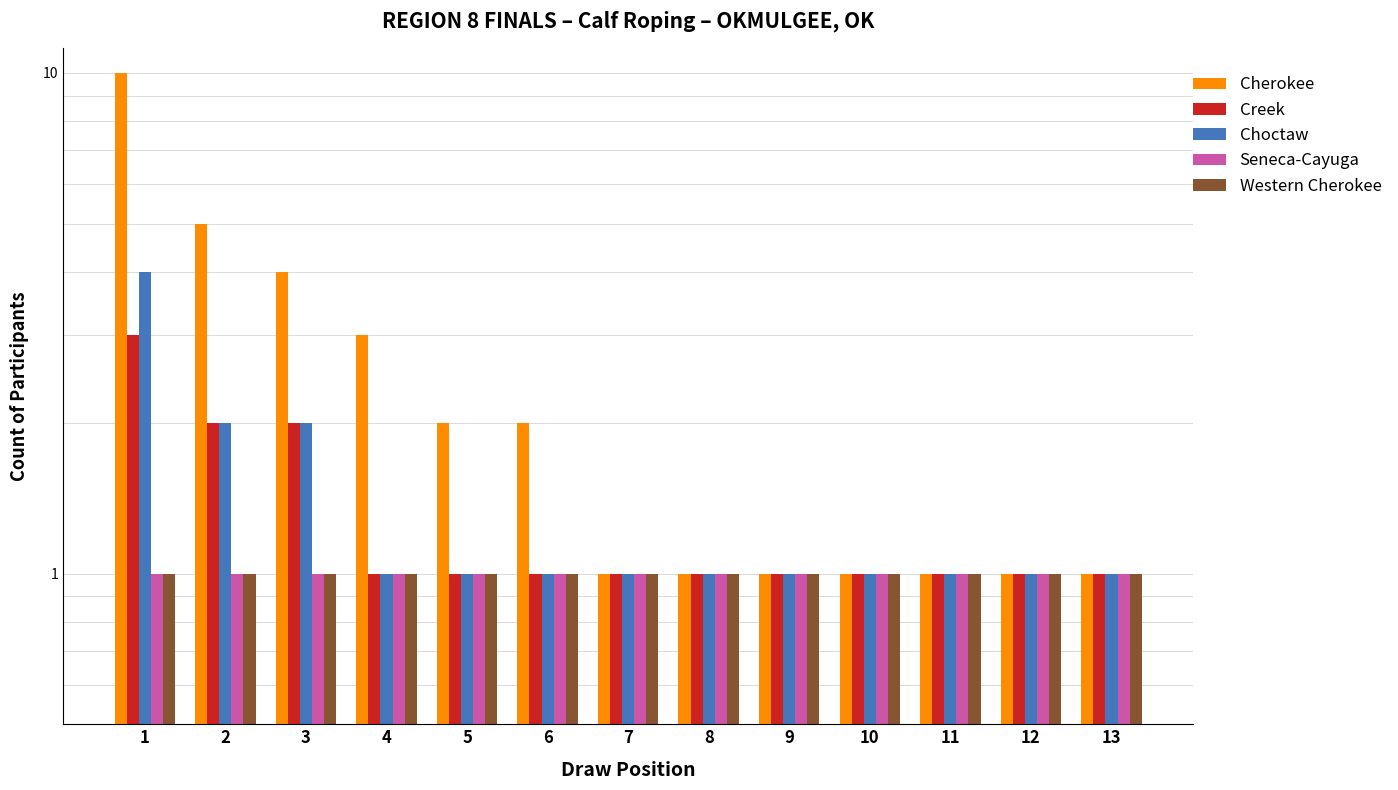

Reading right to left, extract all data points from this chart.

Cherokee: 1	1	1	1	1	1	1	2	2	3	4	5	10
Creek: 1	1	1	1	1	1	1	1	1	1	2	2	3
Choctaw: 1	1	1	1	1	1	1	1	1	1	2	2	4
Seneca-Cayuga: 1	1	1	1	1	1	1	1	1	1	1	1	1
Western Cherokee: 1	1	1	1	1	1	1	1	1	1	1	1	1